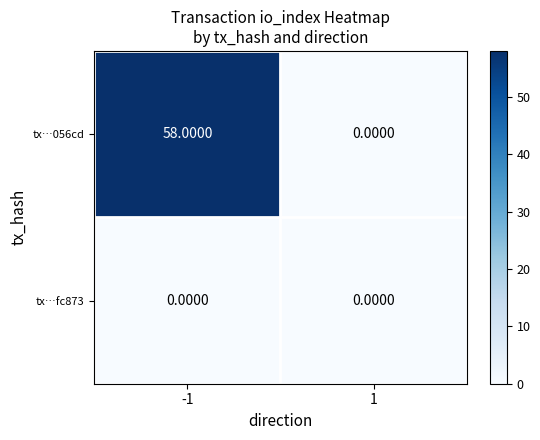

Rank the series by their maximum value, from lowest to highest.

tx…fc873, tx…056cd